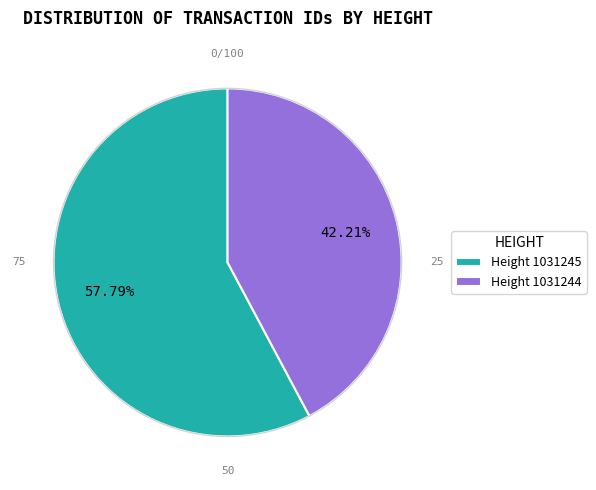

Approximately how many times larger is the value at Height 1031245 compared to Height 1031244?

1.4